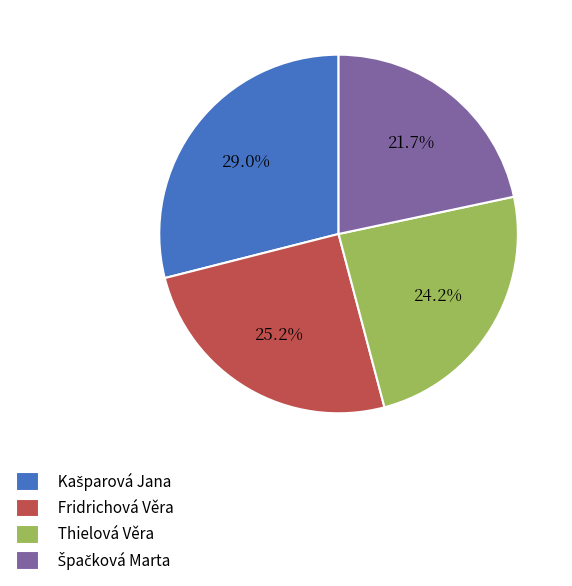

Does any single category account for the majority?

No